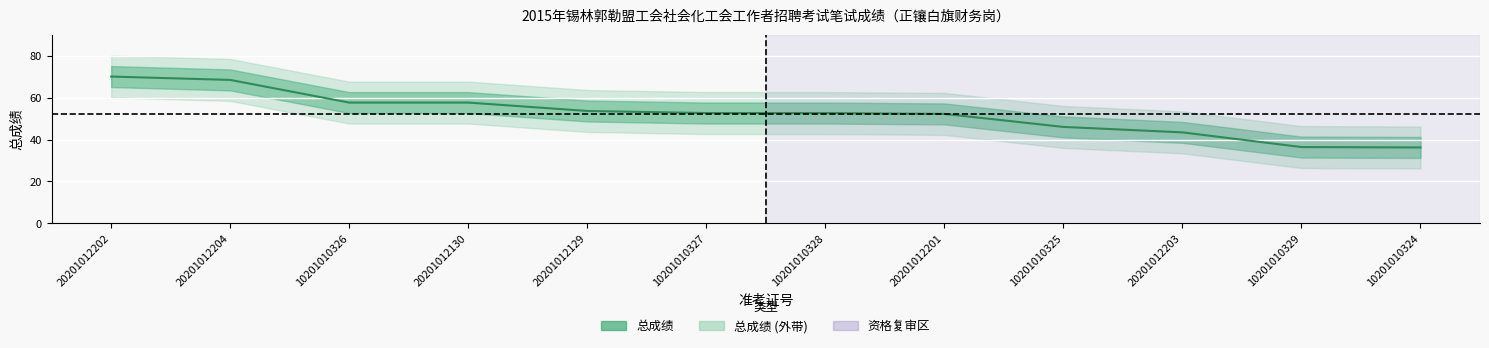

True or false: the data has more than 0 interior local peaks.

False